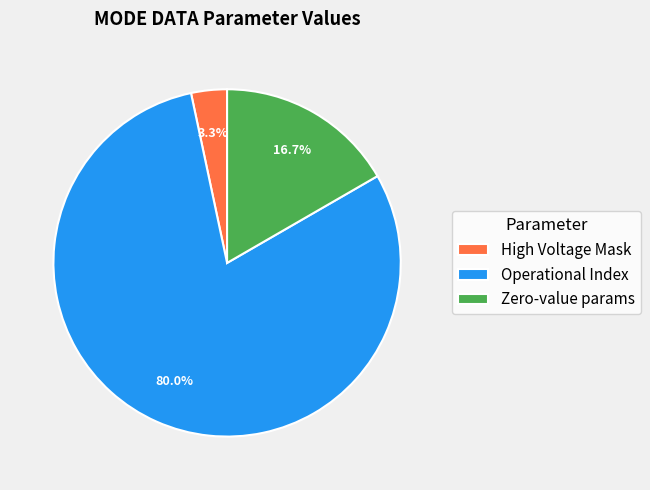

Rank the categories by value from highest to lowest.

Operational Index, Zero-value params, High Voltage Mask